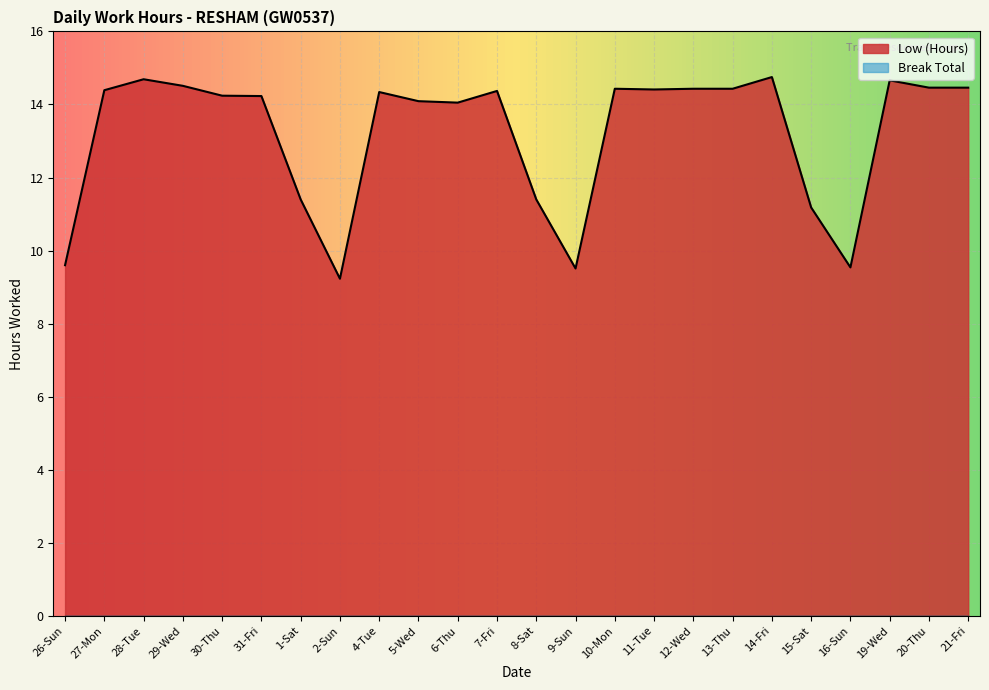

The value at 1-Sat is 15.4. True or false?

False